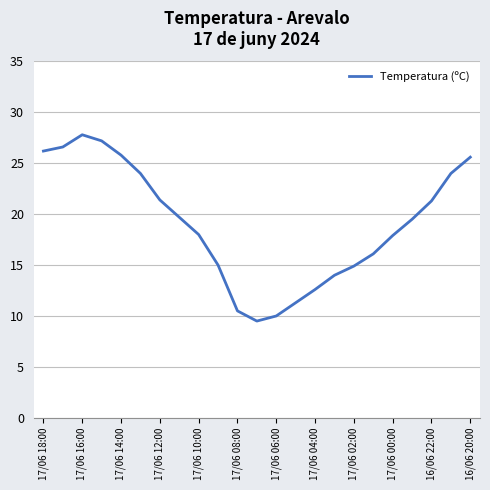

What is the minimum value shown in the chart?

9.5